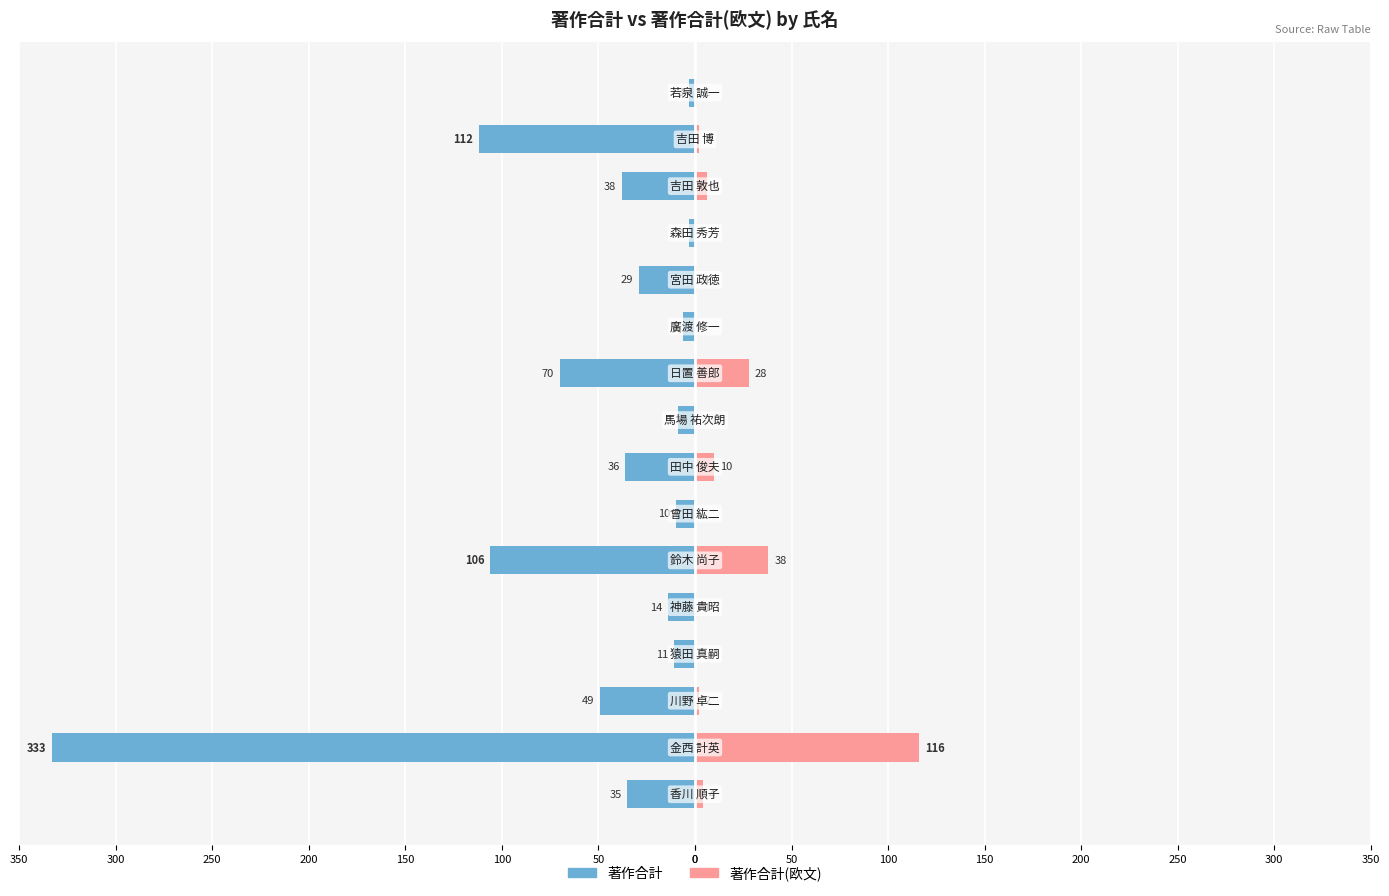

Reading left to right, list all the values displayed in this chart.

著作合計: 0=-35	50=-333	100=-49	150=-11	200=-14	250=-106	300=-10	350=-36	0=-9	50=-70	100=-6	150=-29	200=-3	250=-38	300=-112	350=-3
著作合計(欧文): 0=4	50=116	100=2	150=0	200=1	250=38	300=0	350=10	0=0	50=28	100=0	150=1	200=0	250=6	300=2	350=1